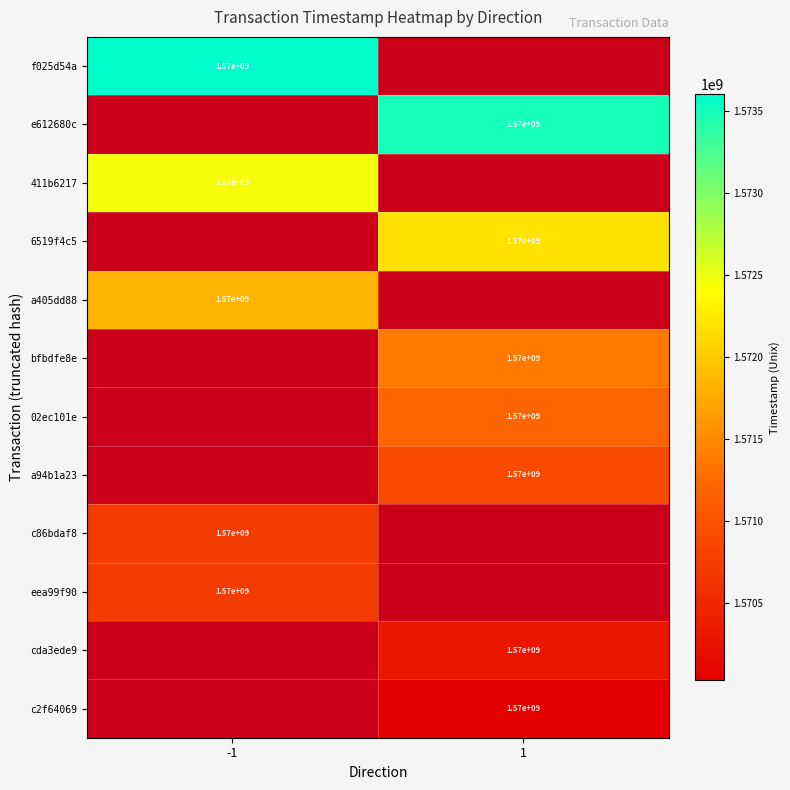

True or false: c2f64069 has a value of 1570000000 at 1.

True